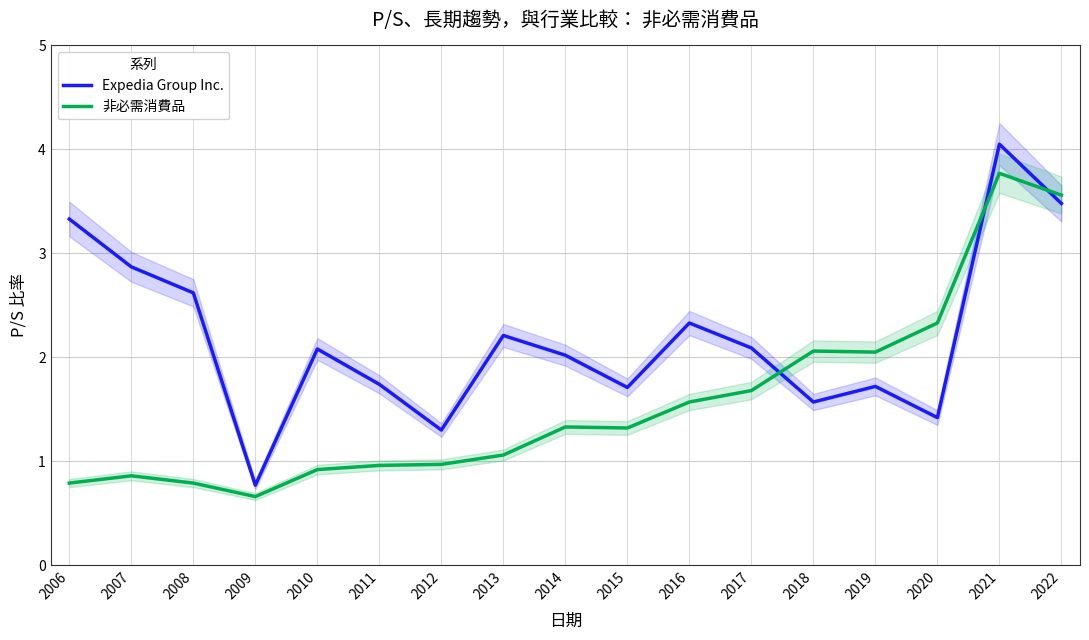

Reading left to right, transcribe all the data shown in this chart.

Expedia Group Inc.: 3.3	2.9	2.6	0.8	2.1	1.7	1.3	2.2	2.0	1.7	2.3	2.1	1.6	1.7	1.4	4.0	3.5
非必需消費品: 0.8	0.9	0.8	0.7	0.9	1.0	1.0	1.1	1.3	1.3	1.6	1.7	2.1	2.0	2.3	3.8	3.6